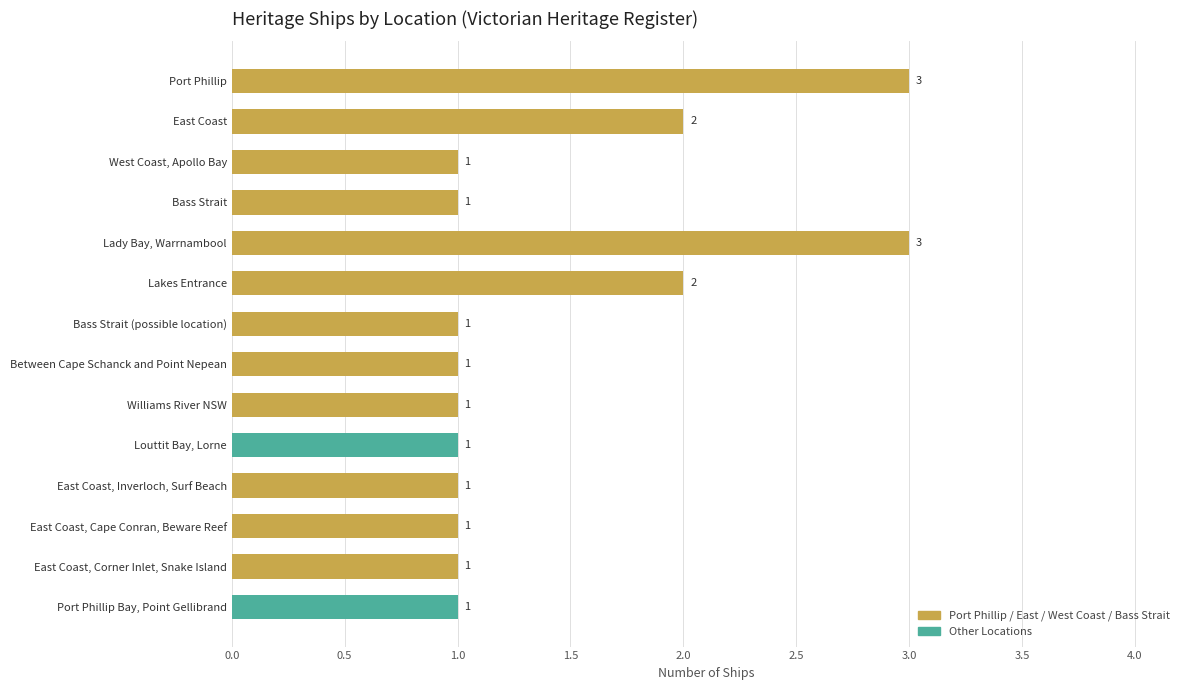

Which has a higher value, Port Phillip or East Coast, Cape Conran, Beware Reef?

Port Phillip